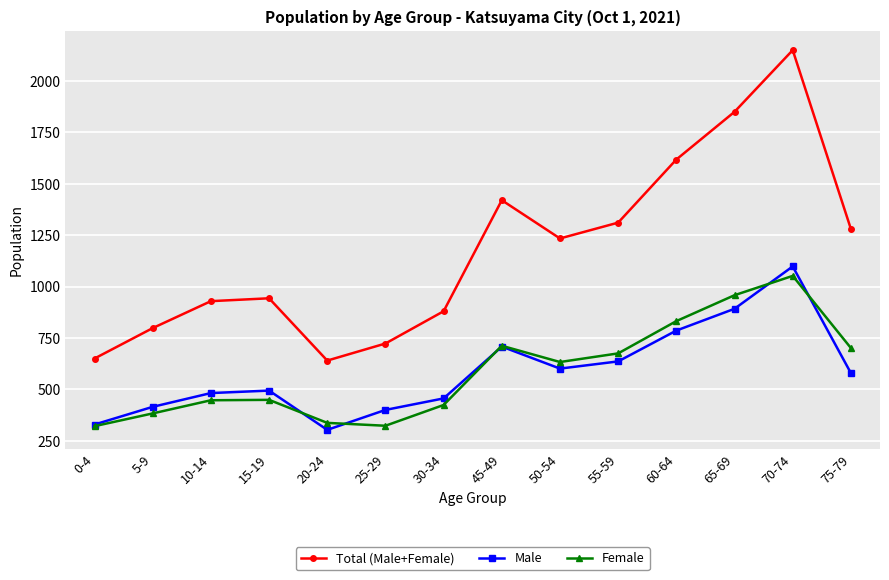

What is the approximate value of Total (Male+Female) at 30-34, to the nearest 100?

900